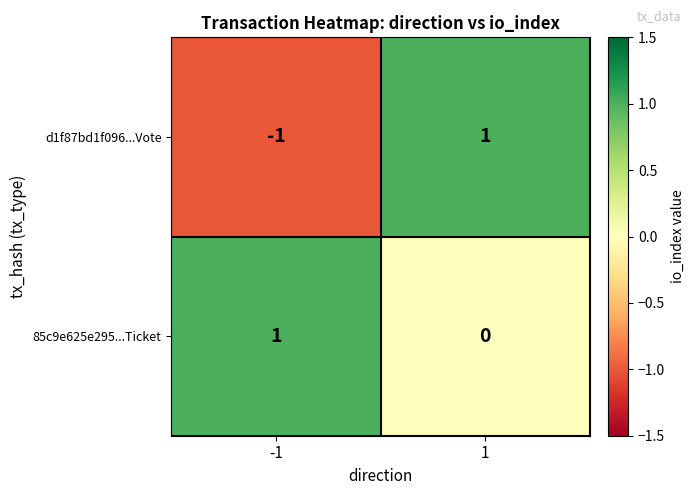

At how many categories does at least one series exceed 0?

2